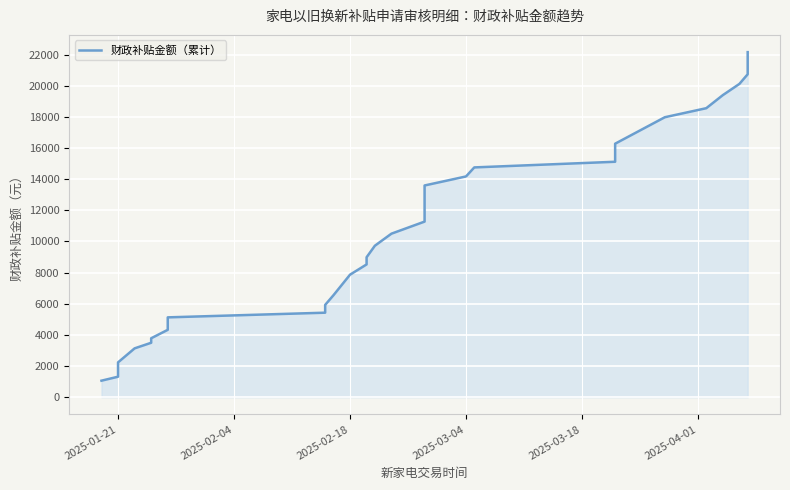

What is the difference between the maximum and second lowest values?

20838.5